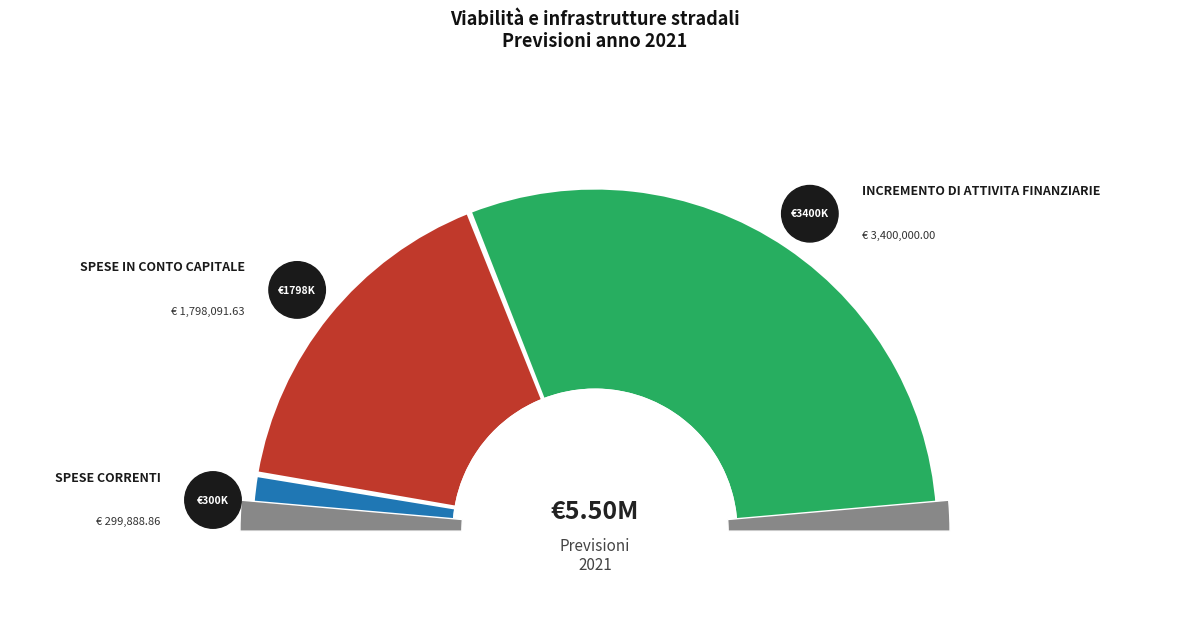

Count the number of slices in the pie.

3